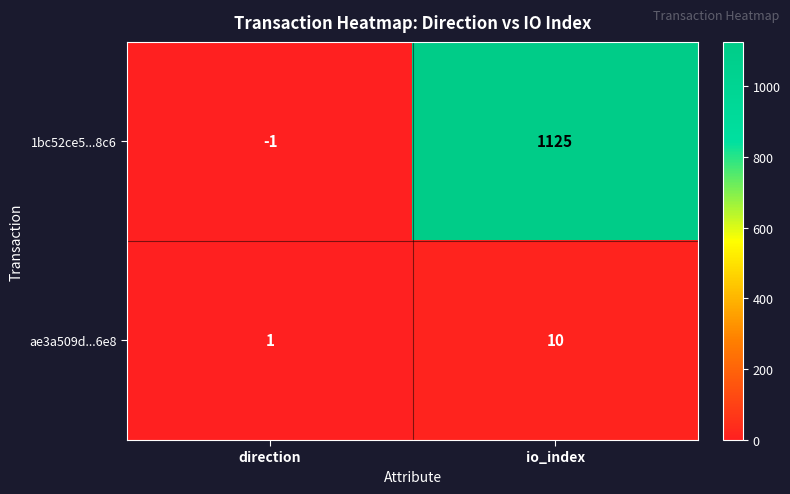

Which series has the widest spread of values?

1bc52ce5...8c6